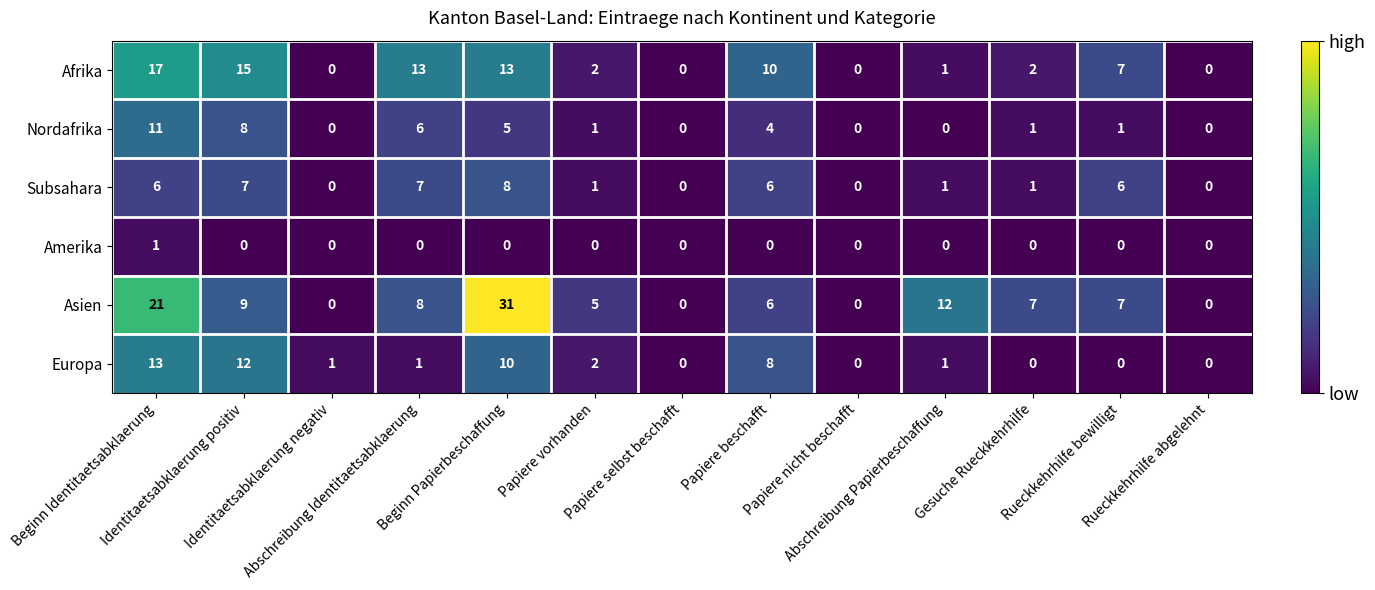

What is the difference between the second highest and second lowest values in the Nordafrika series?

8